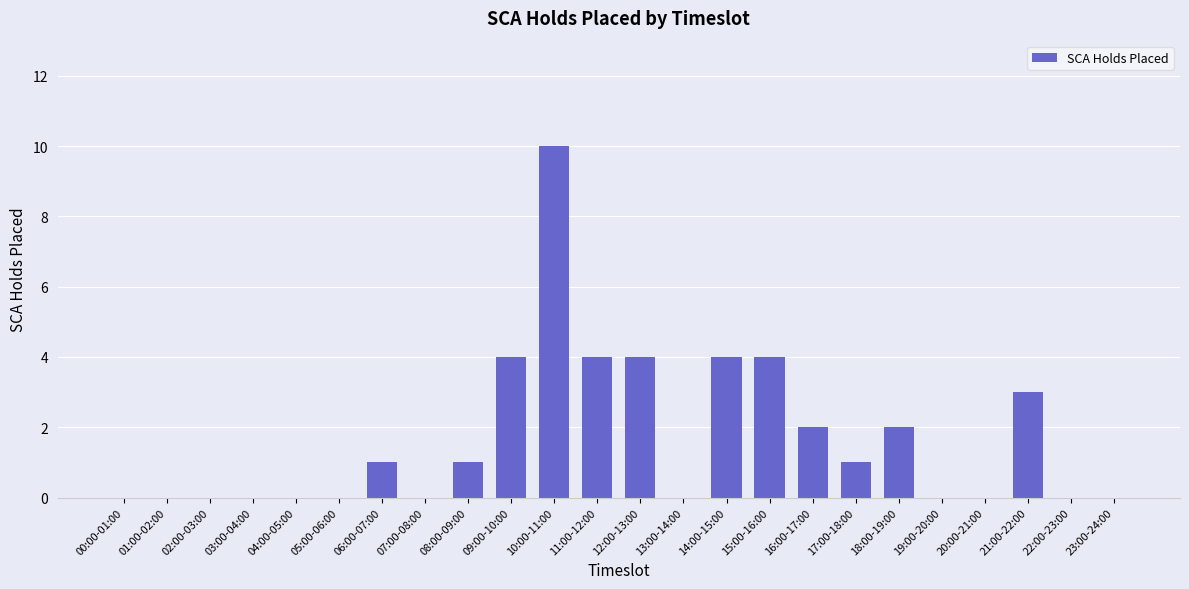

At which category does the chart reach its peak across all series?

10:00-11:00